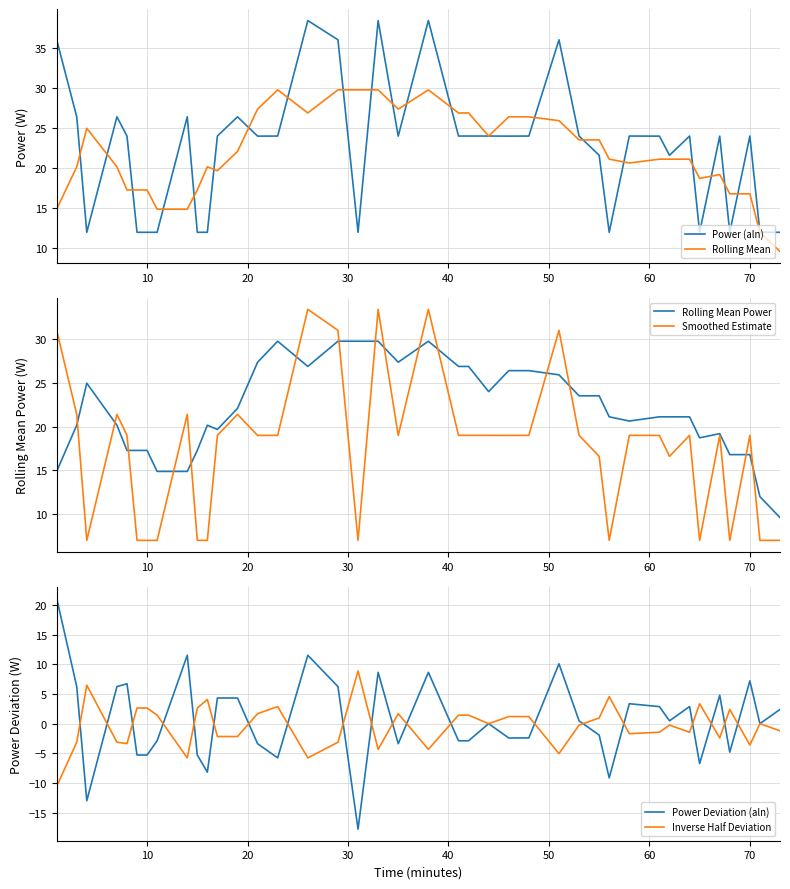

What is the highest value of the Power (aln) series?

38.4